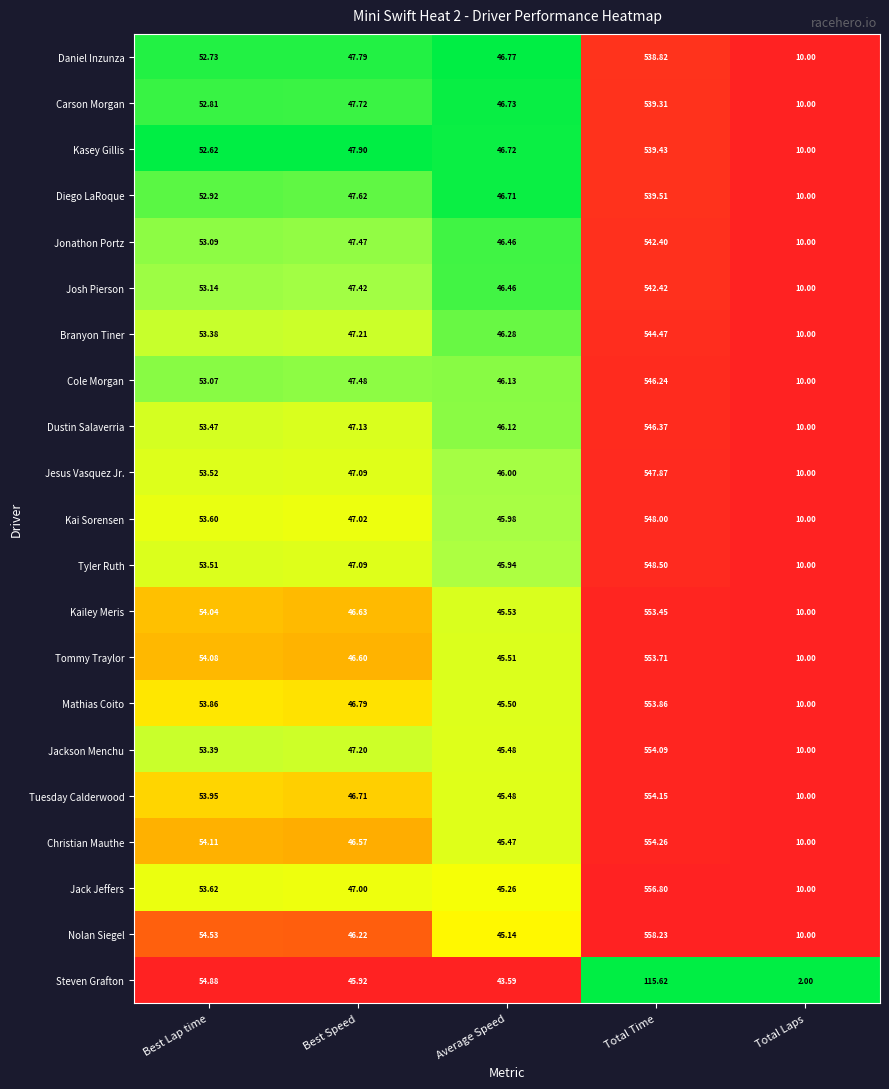

At which label does Tuesday Calderwood first exceed 46?

Best Lap time